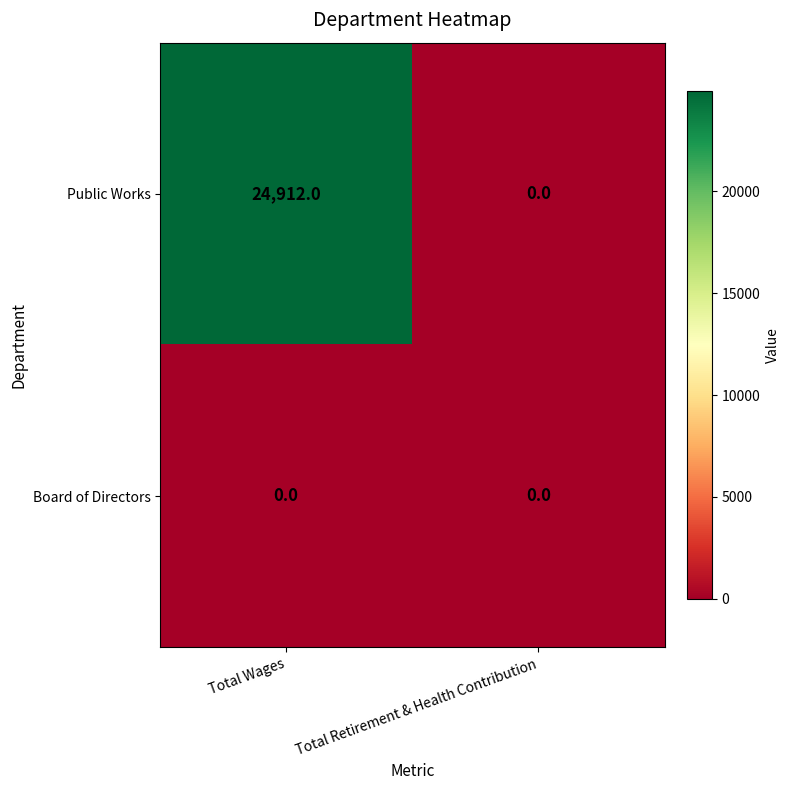

Read the Public Works value at Total Wages, to the nearest 10.

24910